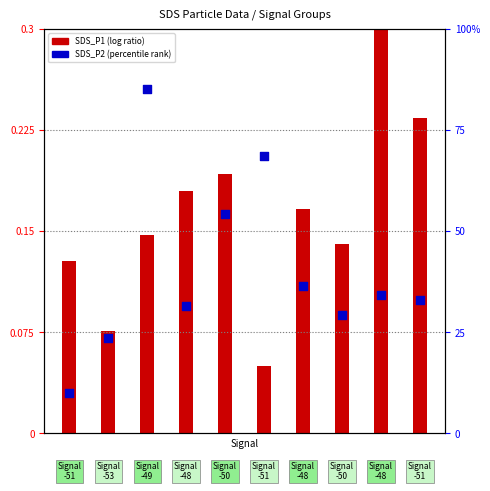

Which series contains the lowest Y value?

SDS_P1 (log ratio)